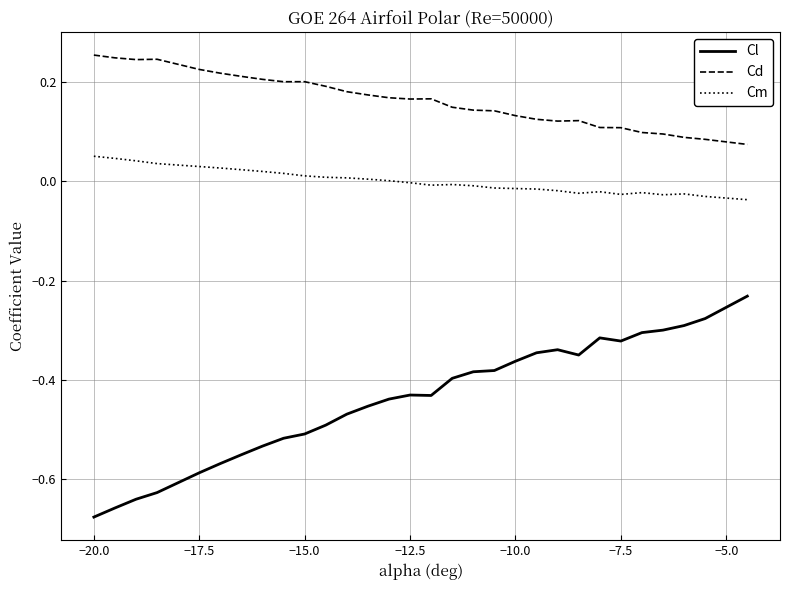

True or false: Cd has more than 0 interior local peaks.

True